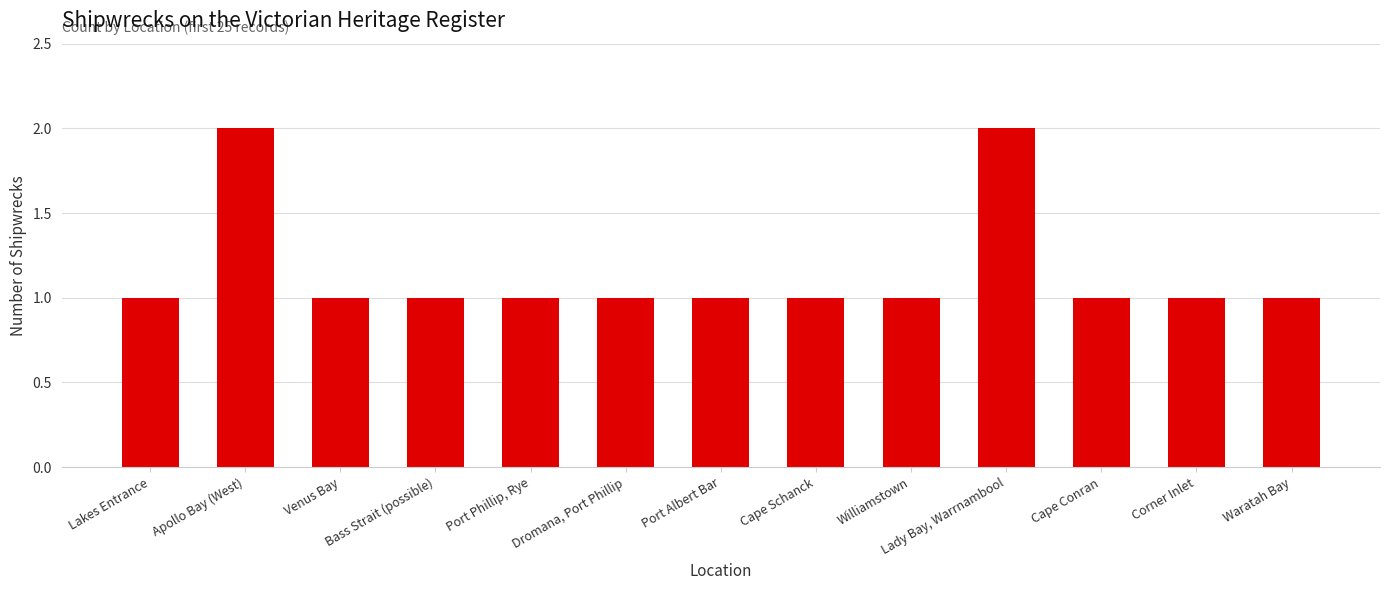

What is the label of the 4th bar from the left?

Bass Strait (possible)